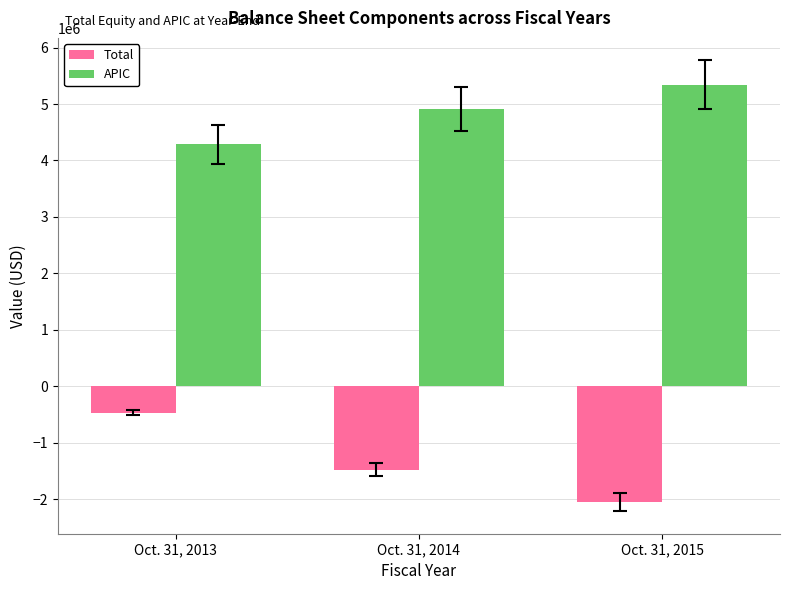

Rank the series by their maximum value, from highest to lowest.

APIC, Total